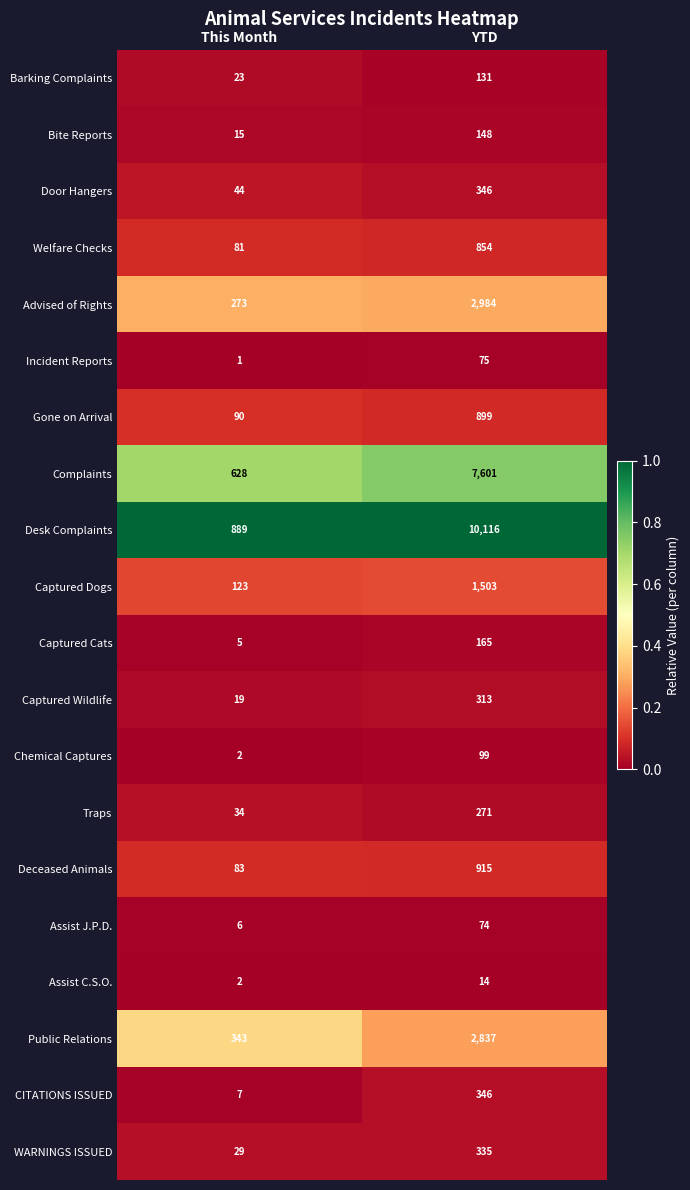

Count the number of data series in this chart.

20